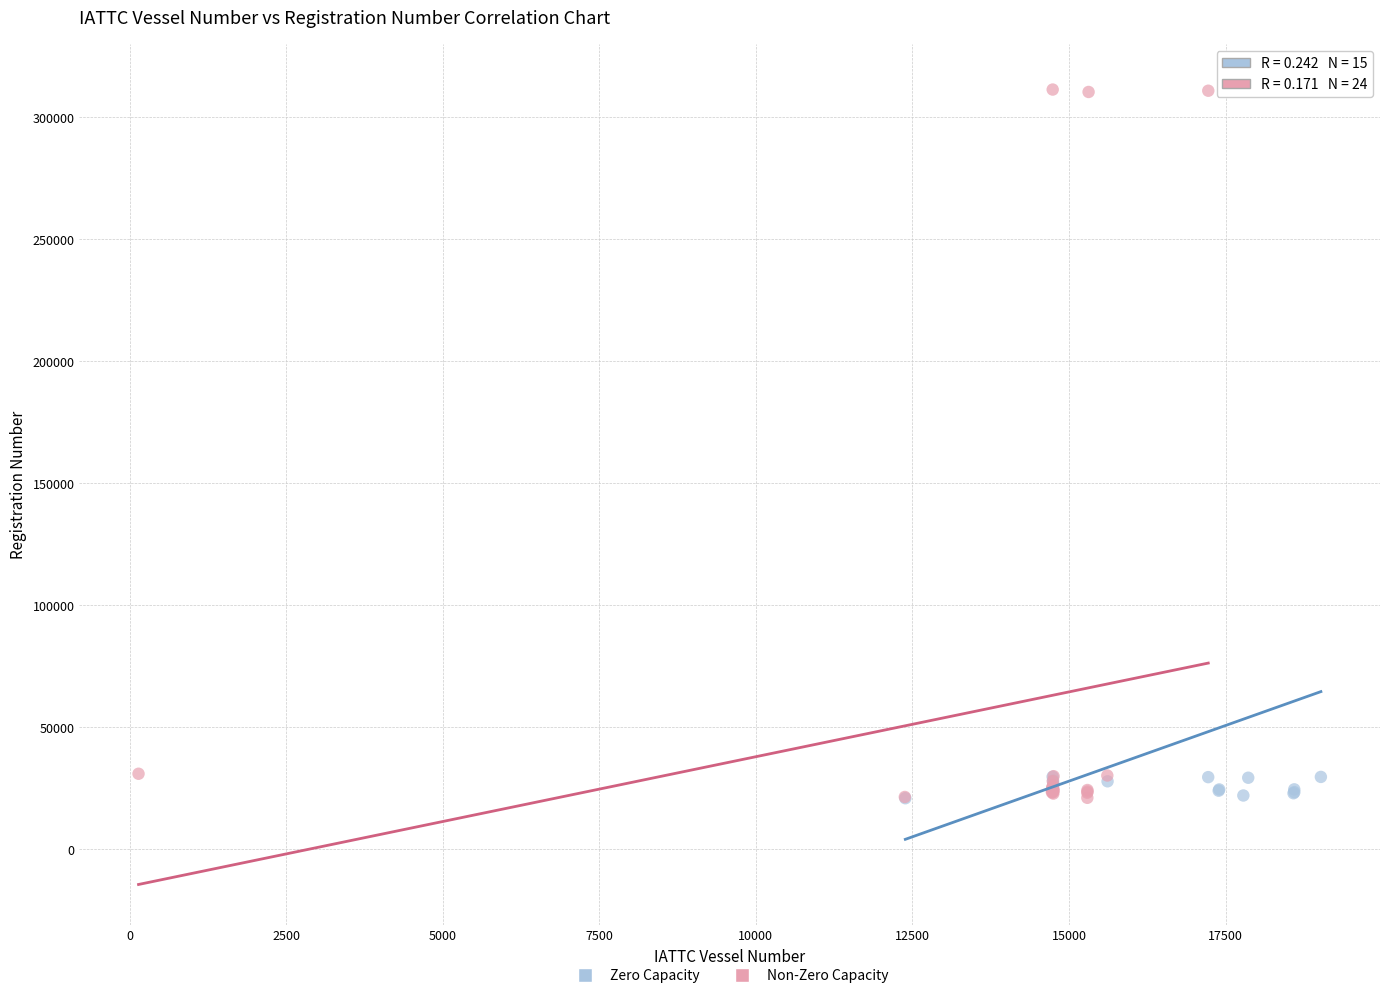

What are all the series names shown in the legend?

Zero Capacity, Non-Zero Capacity